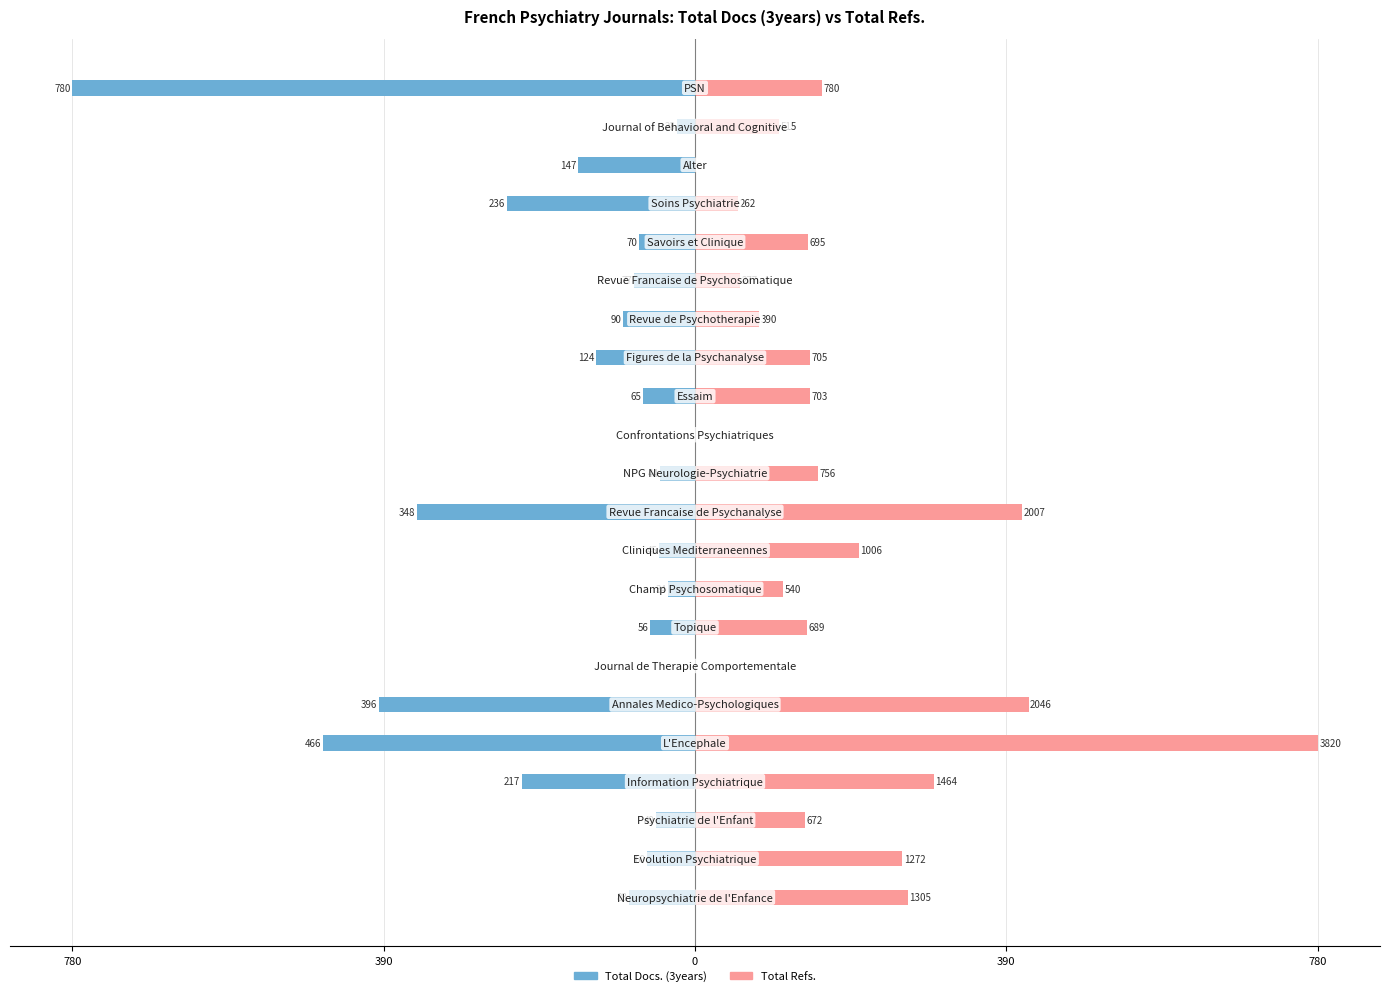

What is the label of the 21st bar from the right?

390